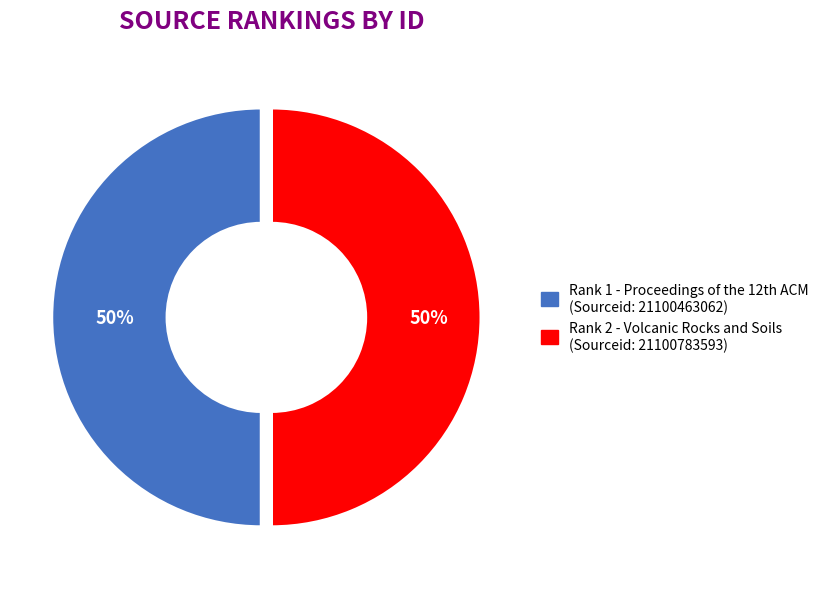

To the nearest percent, what portion does Rank 2 - Volcanic Rocks and Soils represent?

50%